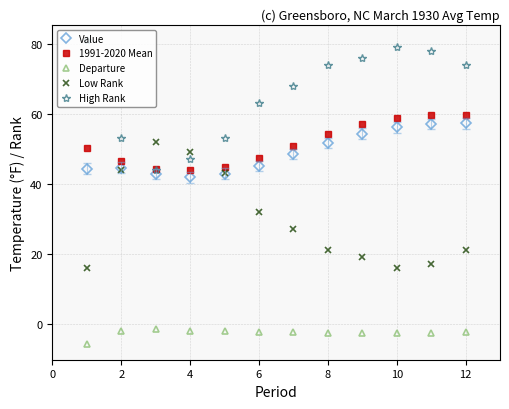

True or false: High Rank and Low Rank intersect in this chart.

True